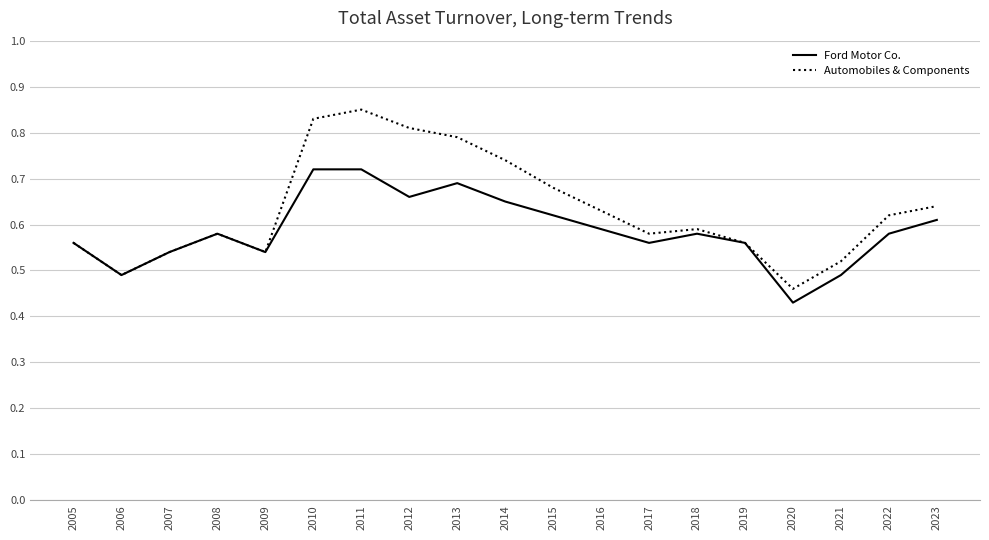

What is the total value across all series at 2005?

1.1